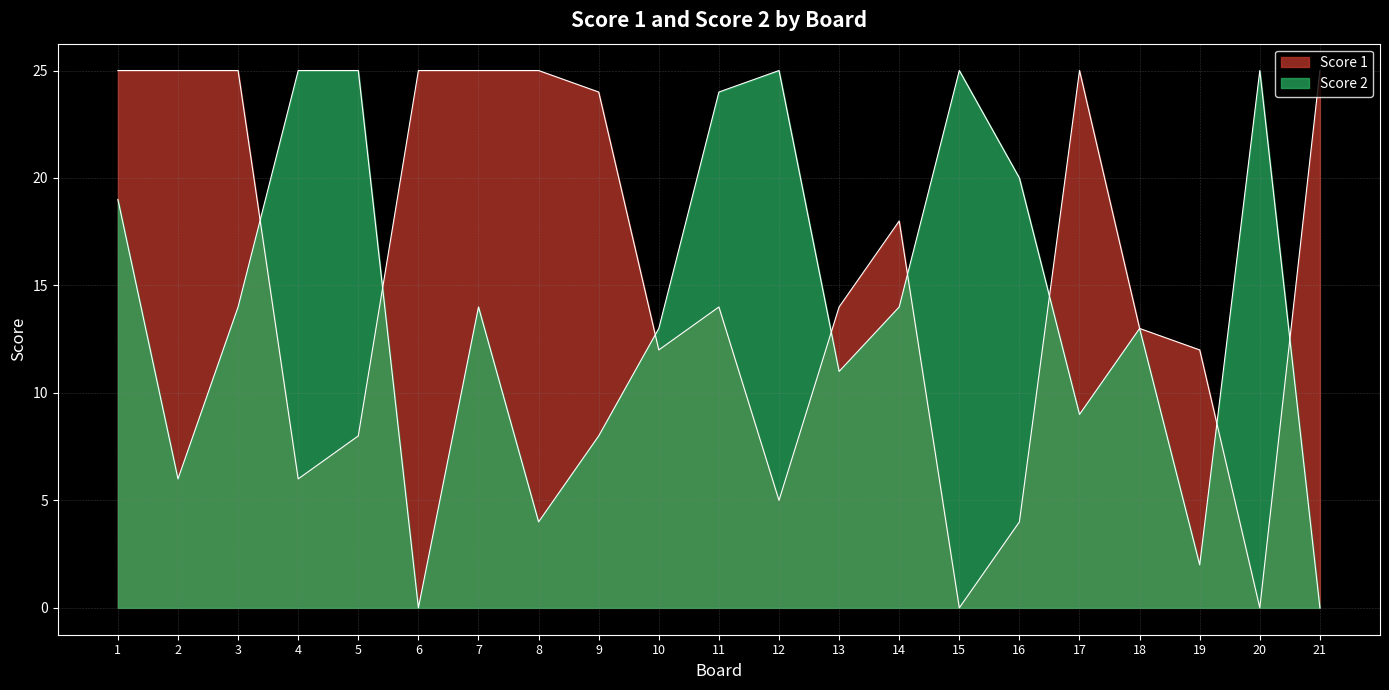

The value of Score 1 at 11 is 14. True or false?

True